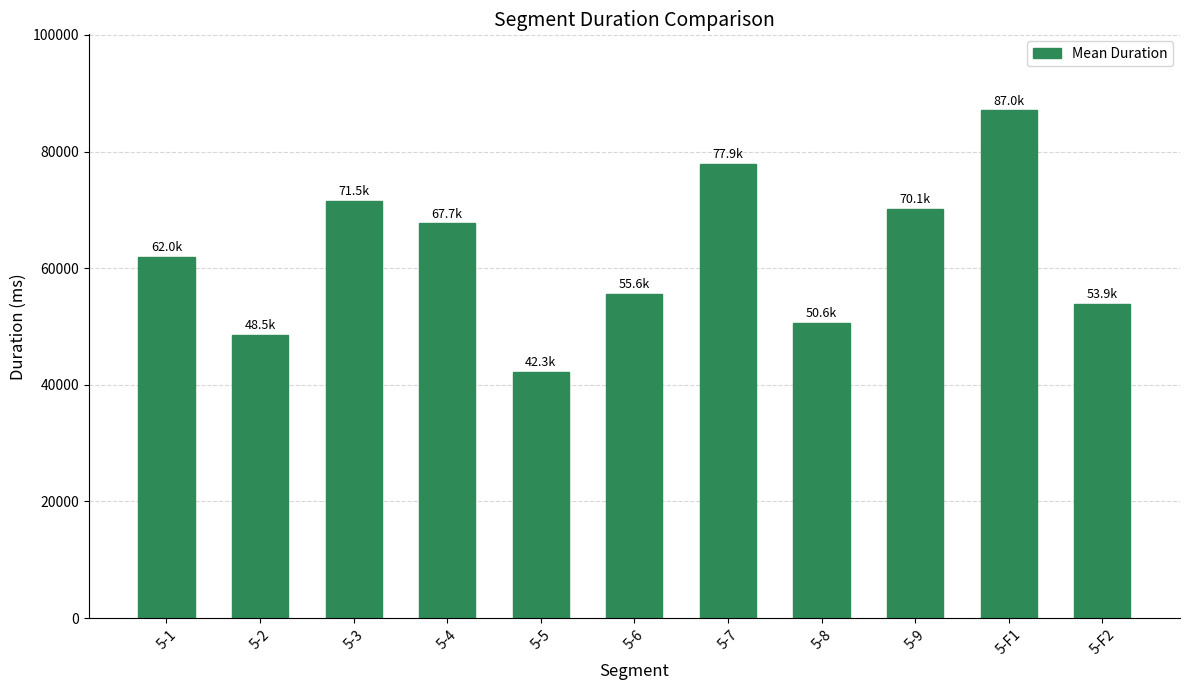

Which category has the highest value across all series?

5-F1